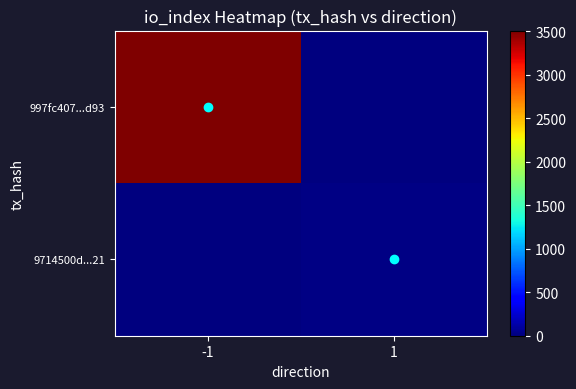

Between -1 and 1, which is larger?

-1